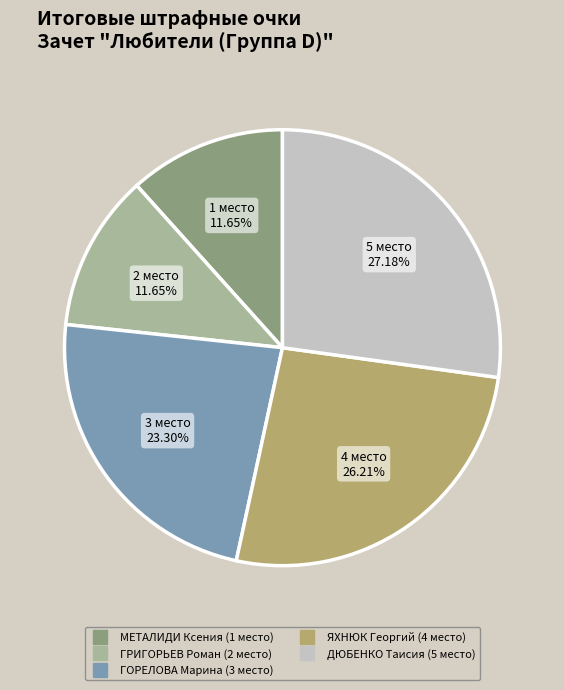

To the nearest percent, what is the difference between the ЯХНЮК Георгий (4 место) and ГРИГОРЬЕВ Роман (2 место) slice percentages?

15%